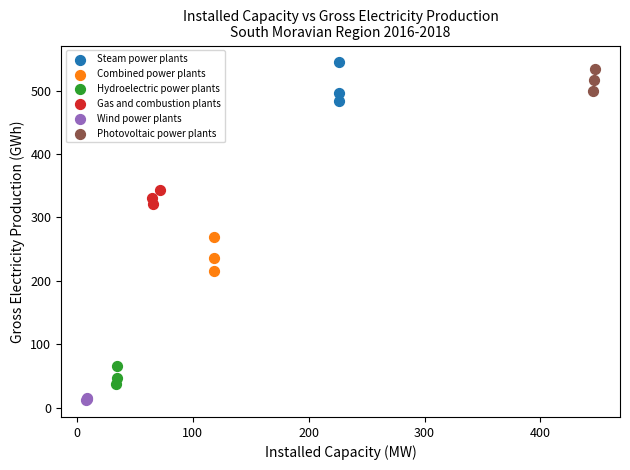

Which series reaches the minimum Y coordinate?

Wind power plants